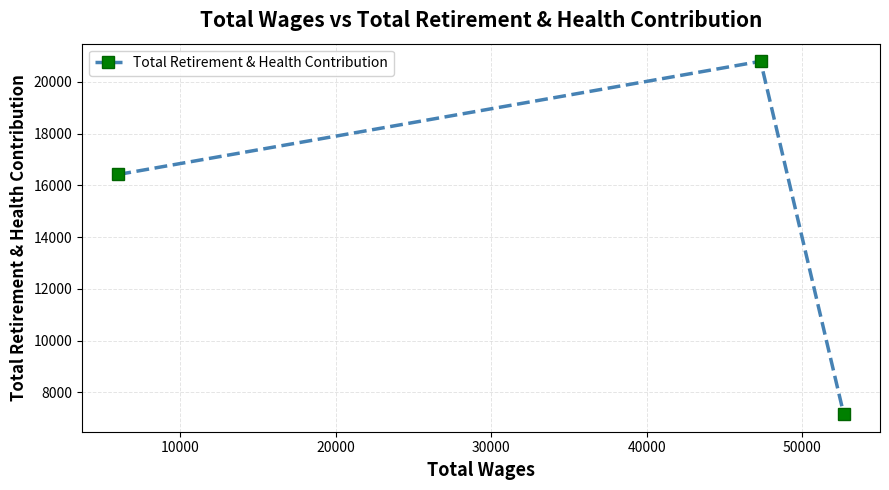

What is the value of the 3rd point from the left?

7161